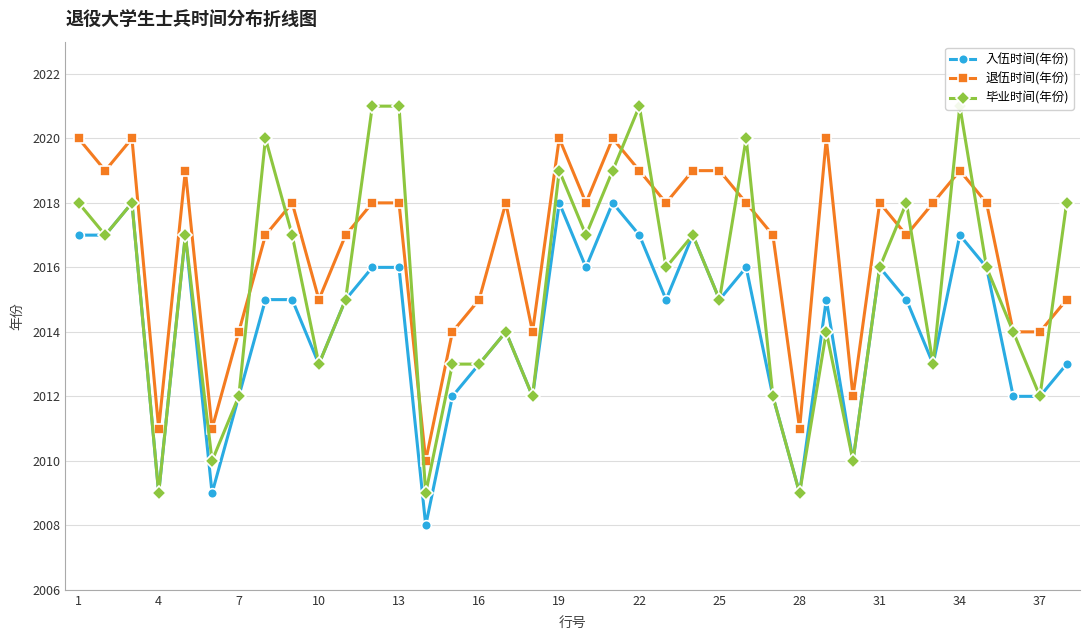

What are all the series names shown in the legend?

入伍时间(年份), 退伍时间(年份), 毕业时间(年份)